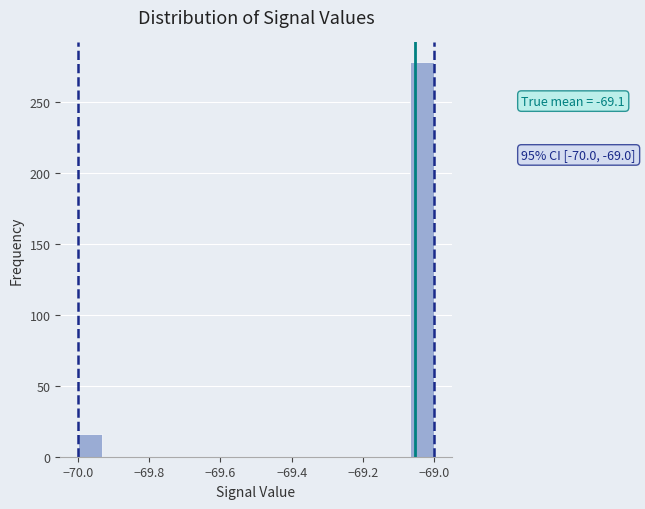

Read against the x-axis, roughly where is the centre of the tallest bar?

-69.04